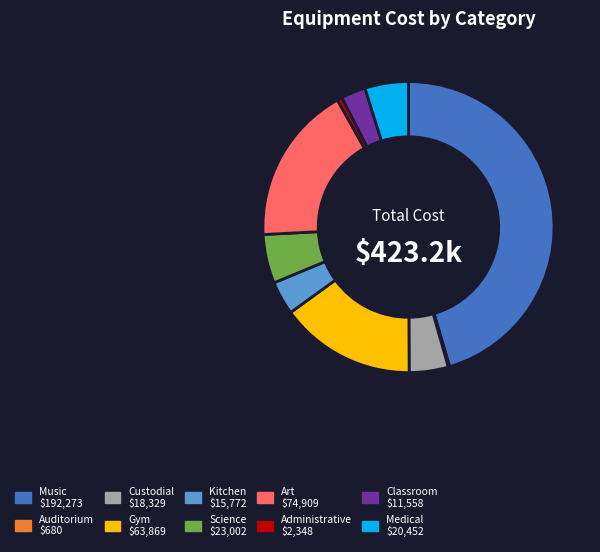

Does any single category account for the majority?

No